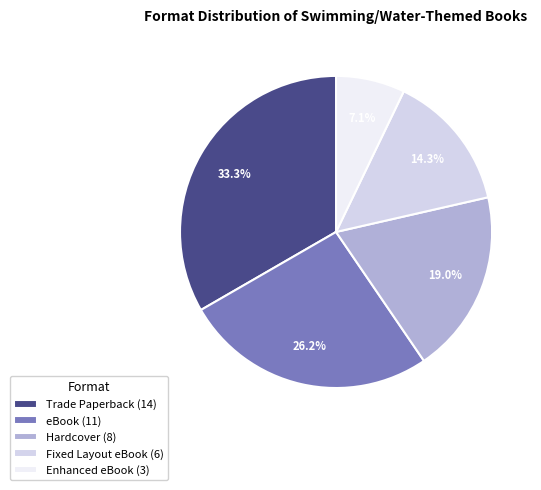

To the nearest percent, what is the difference between the Hardcover and Enhanced eBook slice percentages?

12%